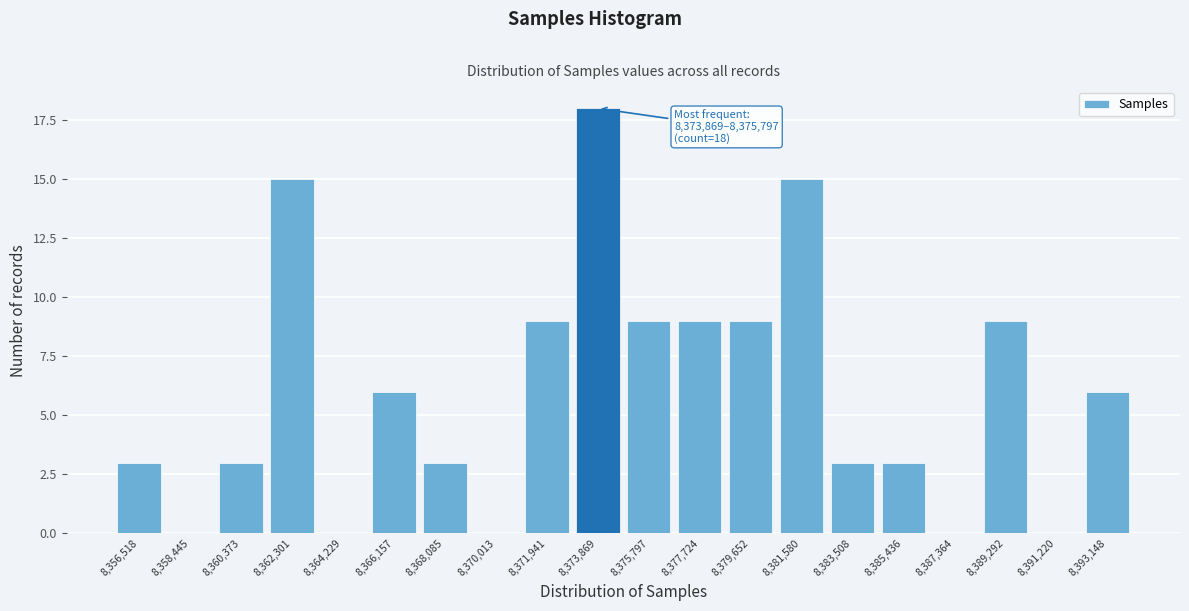

Reading left to right, list all the values displayed in this chart.

8,356,518=3	8,358,445=0	8,360,373=3	8,362,301=15	8,364,229=0	8,366,157=6	8,368,085=3	8,370,013=0	8,371,941=9	8,373,869=18	8,375,797=9	8,377,724=9	8,379,652=9	8,381,580=15	8,383,508=3	8,385,436=3	8,387,364=0	8,389,292=9	8,391,220=0	8,393,148=6